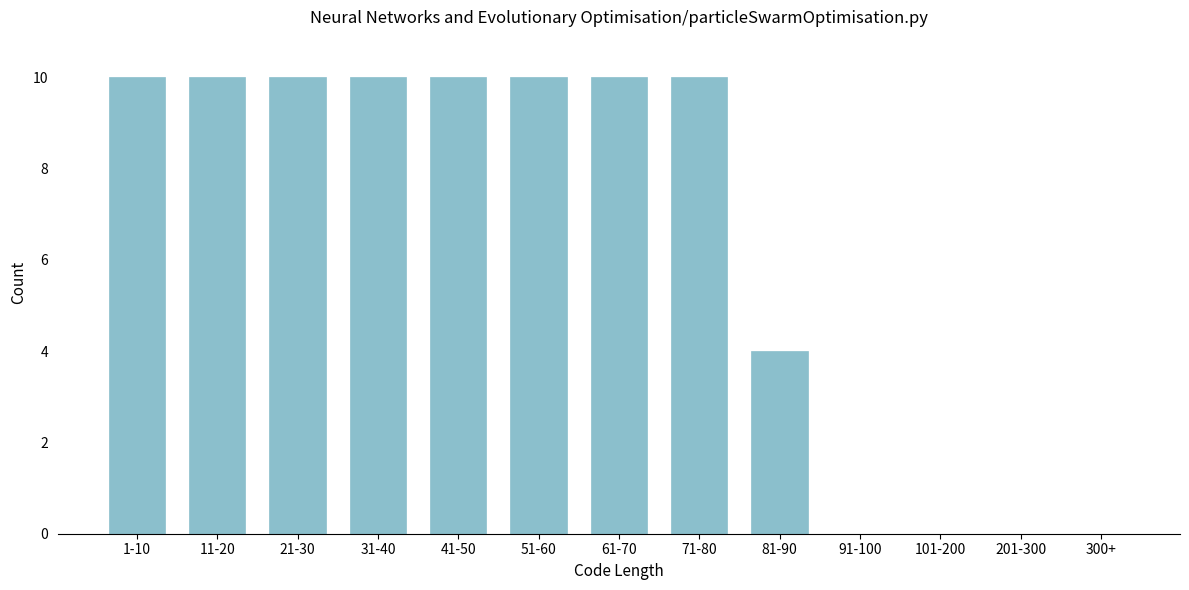

Reading left to right, list all the values displayed in this chart.

1-10=10	11-20=10	21-30=10	31-40=10	41-50=10	51-60=10	61-70=10	71-80=10	81-90=4	91-100=0	101-200=0	201-300=0	300+=0